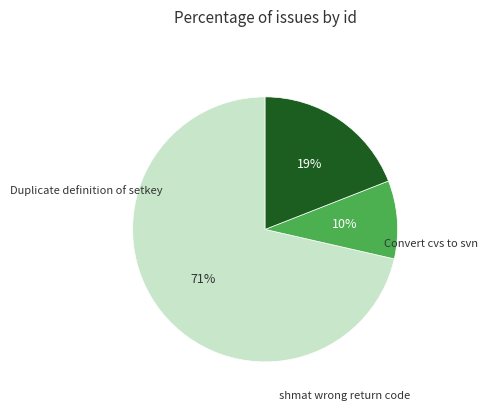

To the nearest percent, what is the average slice percentage?

33%